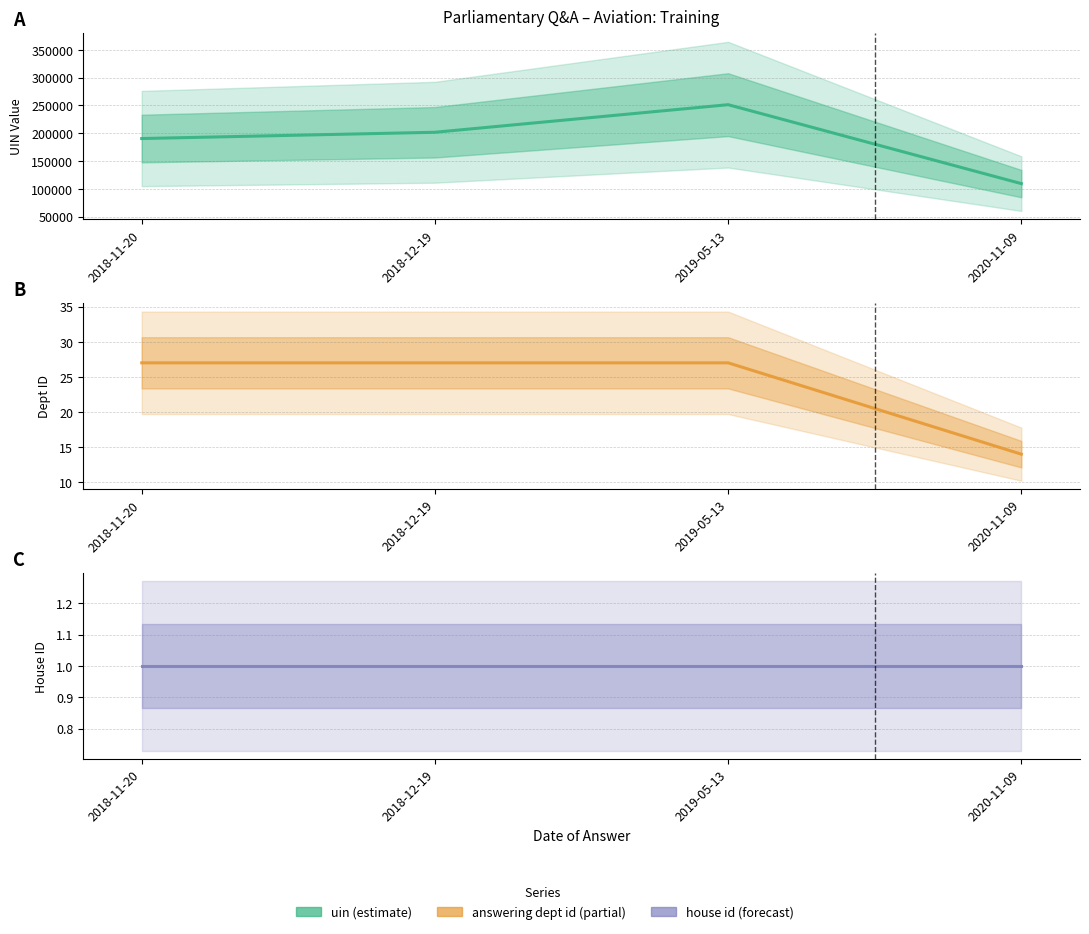

At which label is answering dept id closest to 20?

2020-11-09